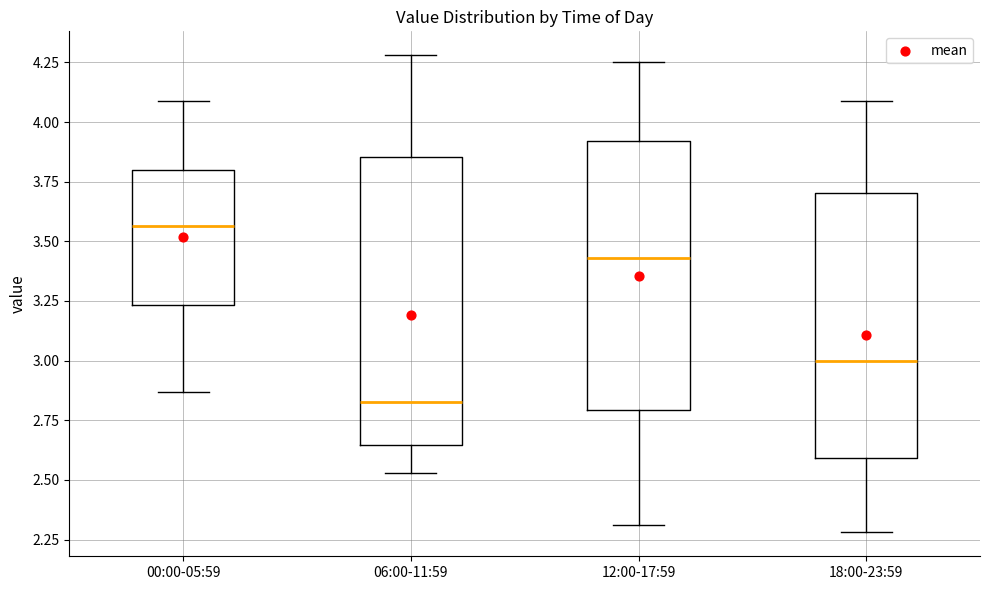

Reading left to right, transcribe this box plot: for each box, give where its median line is, the range the box spans, and where its two whiskers end, as read against the y-axis. The values are not printed on the chart, so give them approximately, as read against the axis.

00:00-05:59: median 3.55, box 3.25 to 3.80, whiskers 2.85 to 4.10
06:00-11:59: median 2.85, box 2.65 to 3.85, whiskers 2.55 to 4.30
12:00-17:59: median 3.45, box 2.80 to 3.90, whiskers 2.30 to 4.25
18:00-23:59: median 3.00, box 2.60 to 3.70, whiskers 2.30 to 4.10